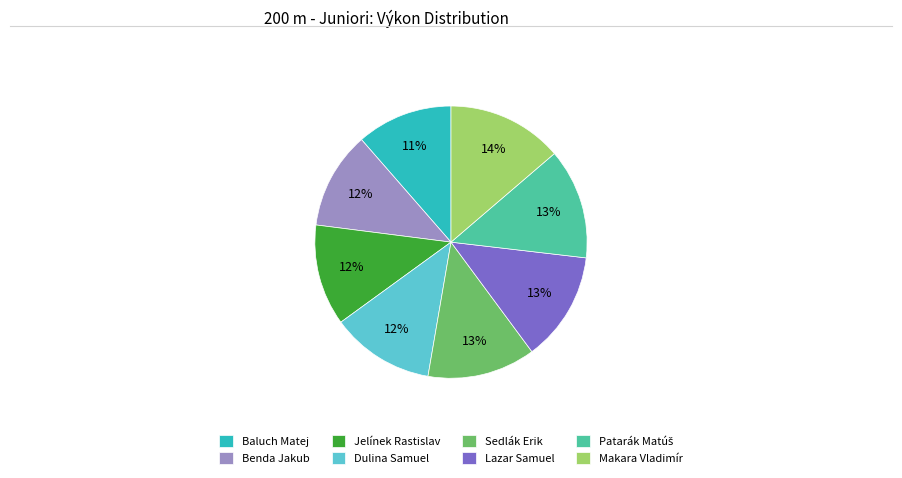

Which category has the biggest portion of the pie?

Makara Vladimír